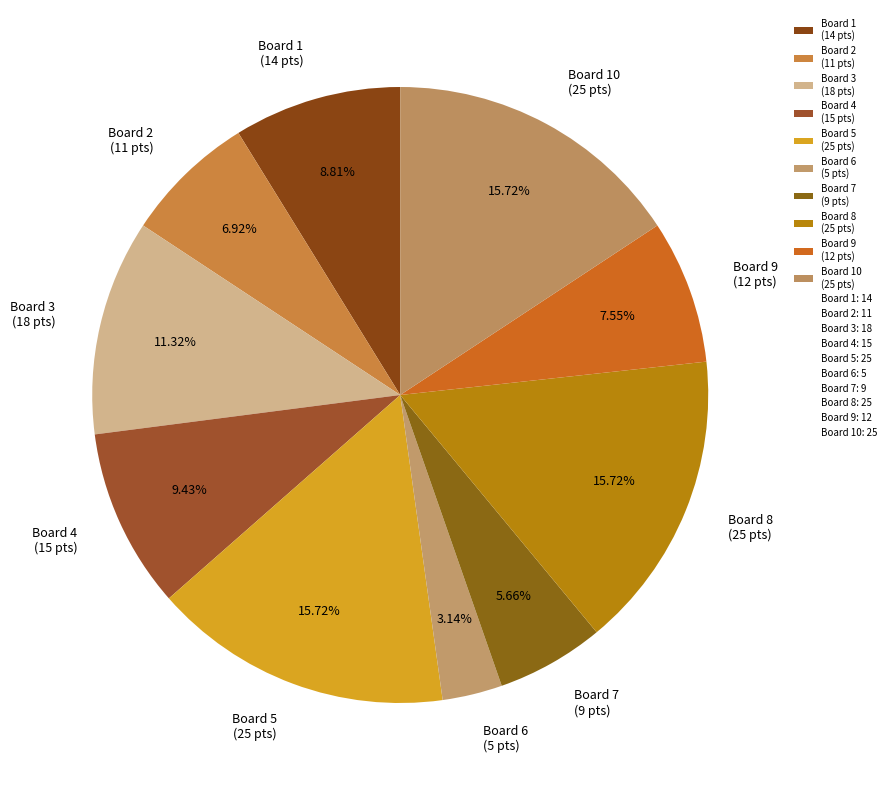

Combined, do Board 4 (15 pts) and Board 10 (25 pts) account for over 50%?

No